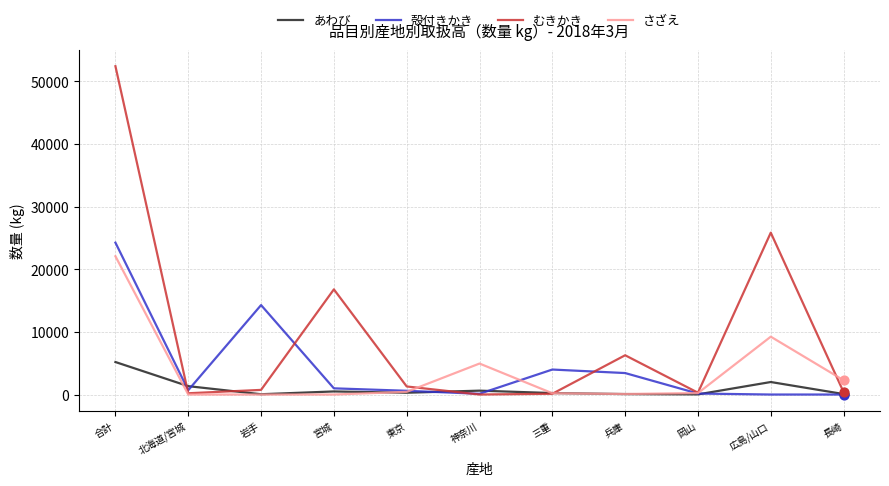

At which category is the sum across all series the highest?

合計